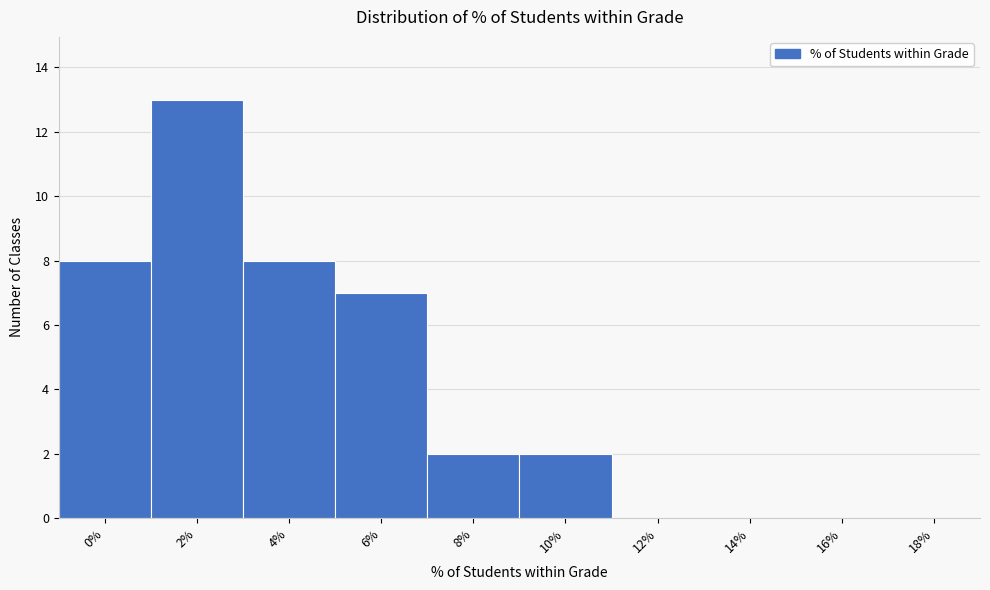

Reading left to right, extract all data points from this chart.

0%=8	2%=13	4%=8	6%=7	8%=2	10%=2	12%=0	14%=0	16%=0	18%=0